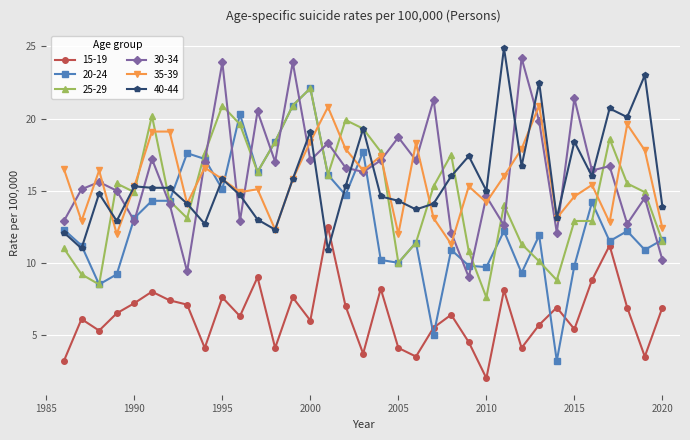

True or false: 30-34 and 15-19 cross at least once.

False